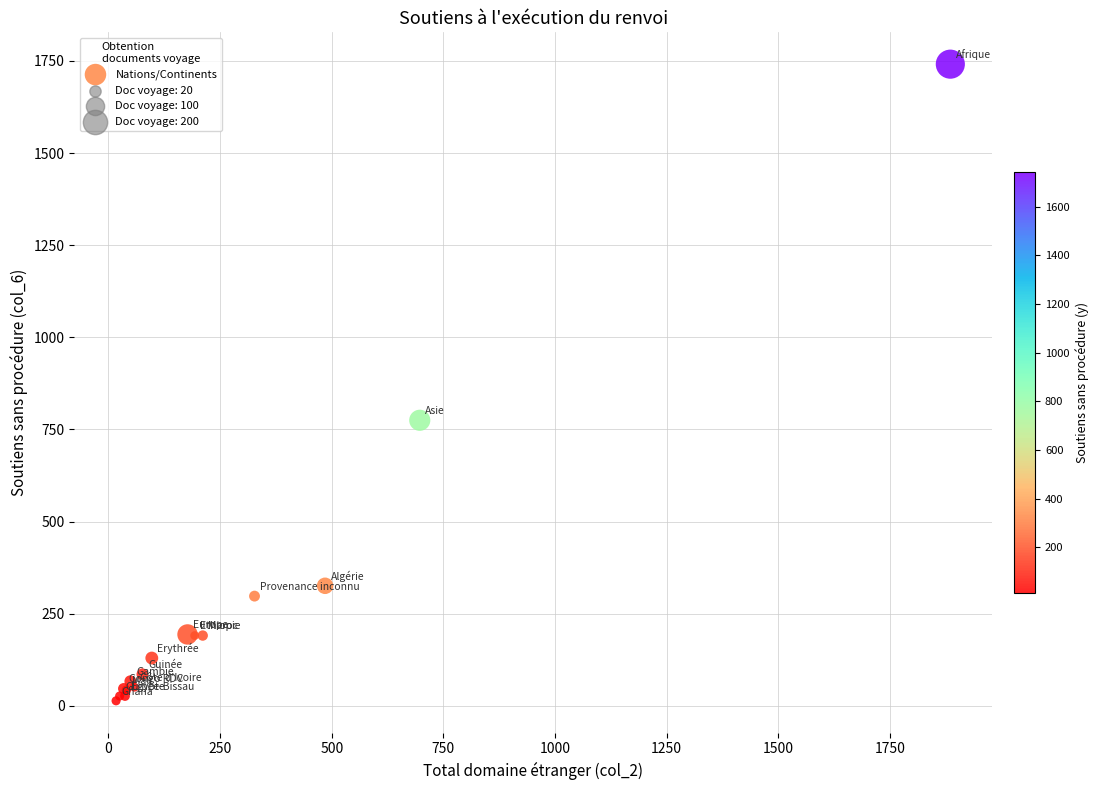

What Y value in the scatter plot is closest to 877?

775